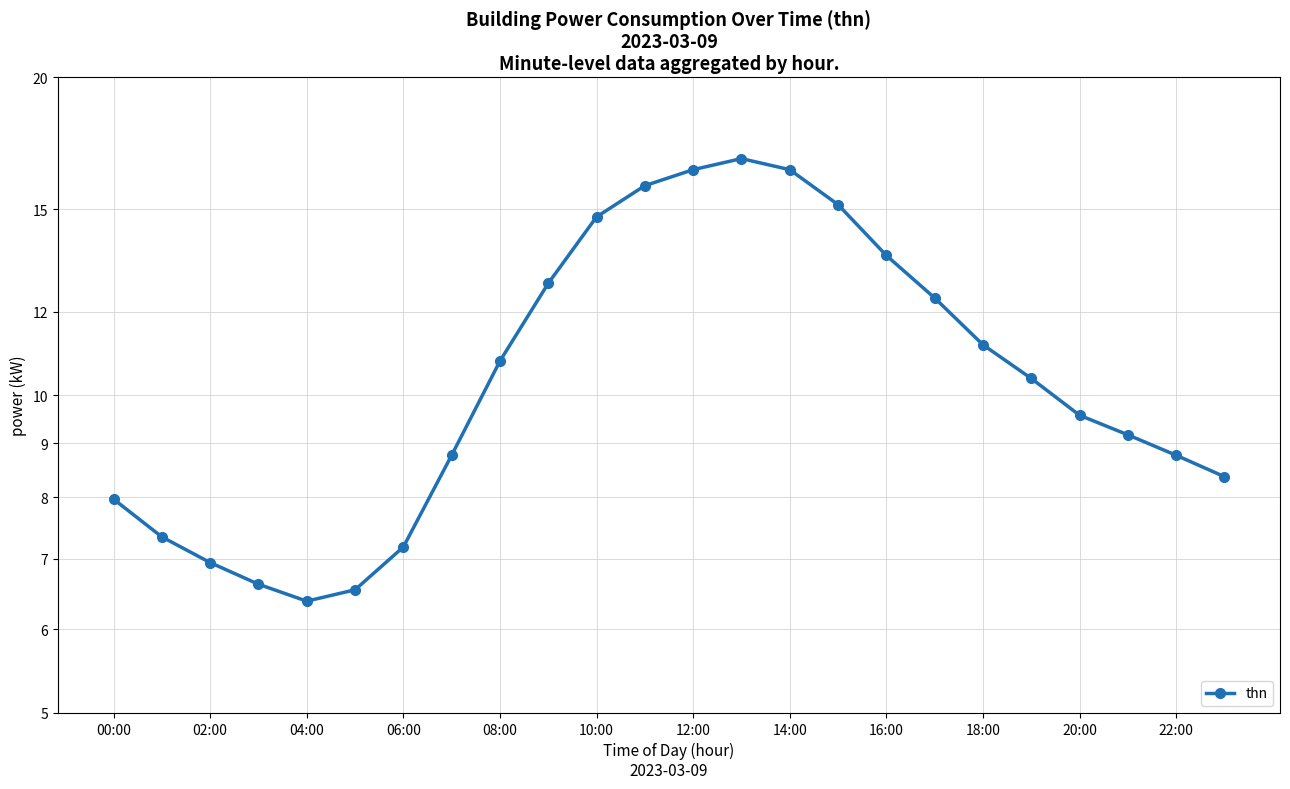

What position from the left is 08:00?

9